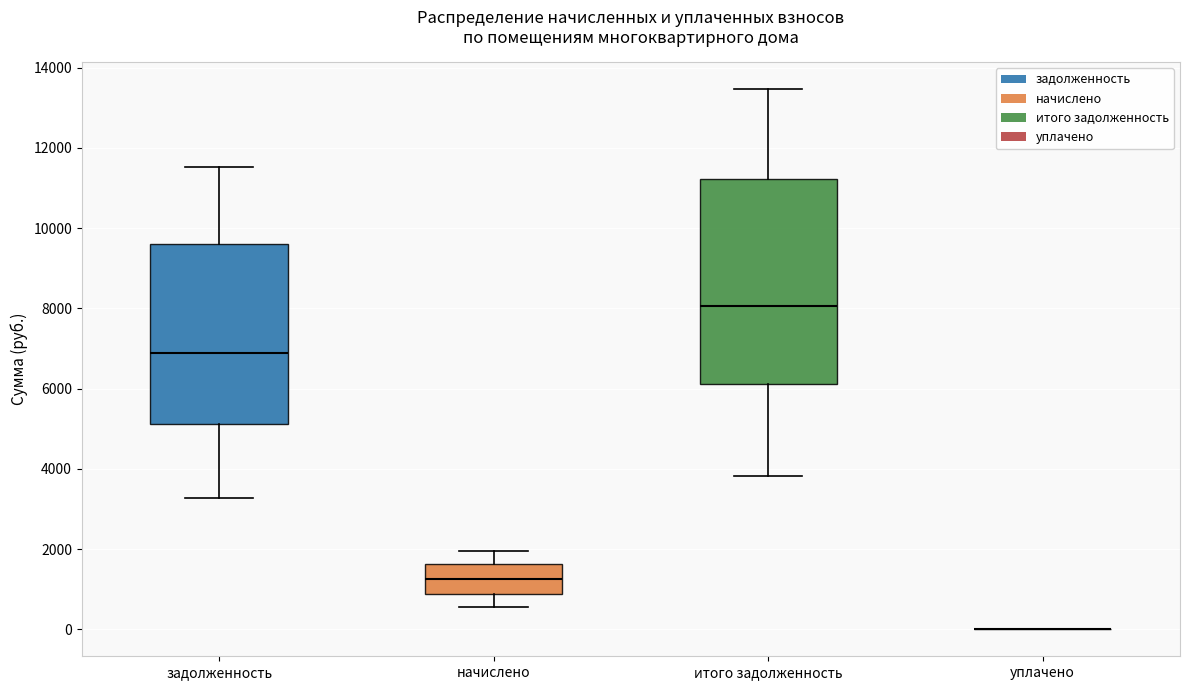

Reading left to right, transcribe this box plot: for each box, give where its median line is, the range the box spans, and where its two whiskers end, as read against the y-axis. The values are not printed on the chart, so give them approximately, as read against the axis.

задолженность: median 6800, box 5200 to 9600, whiskers 3200 to 11600
начислено: median 1200, box 800 to 1600, whiskers 600 to 2000
итого задолженность: median 8000, box 6200 to 11200, whiskers 3800 to 13400
уплачено: box collapsed to a line at 0, whiskers 0 to 0